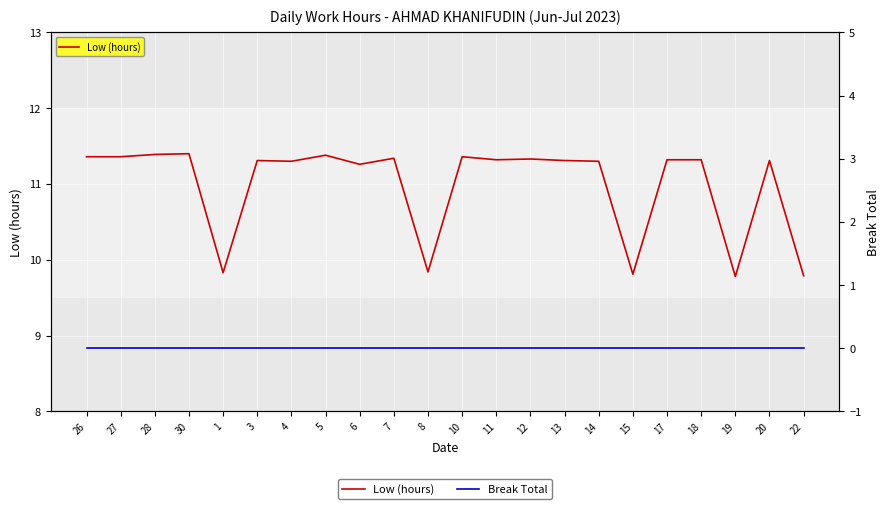

Which has a higher value, 1 or 14?

14